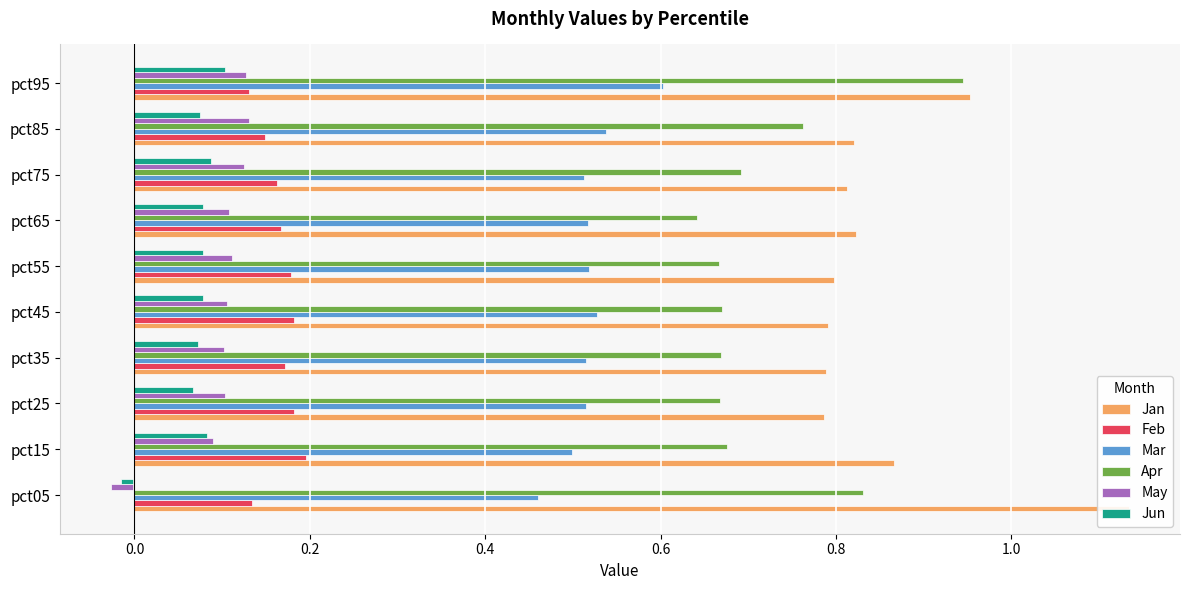

Count the number of data series in this chart.

6